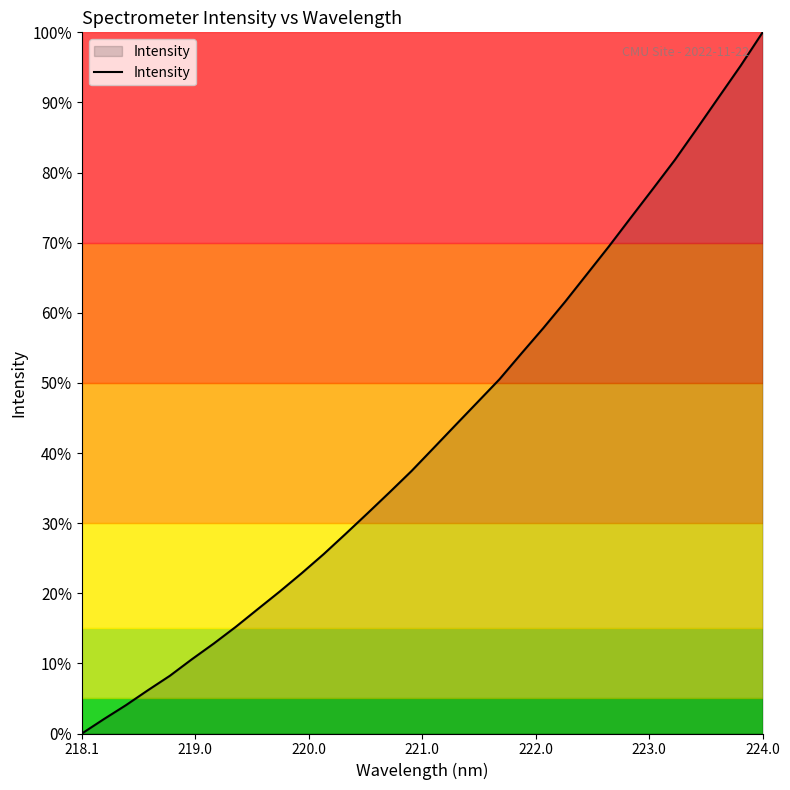

Does the chart display data point markers on the line(s)?

No